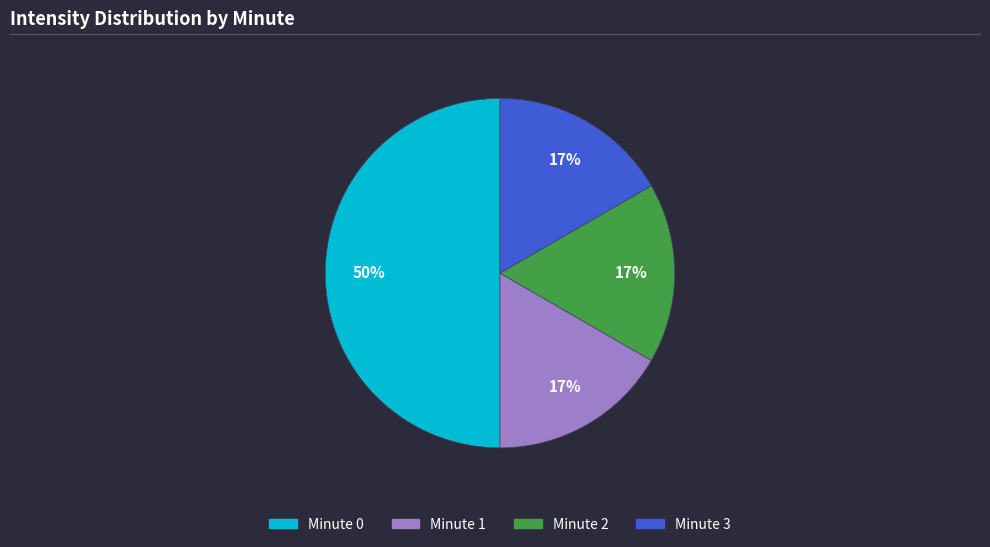

What is the largest slice in the pie chart?

Minute 0